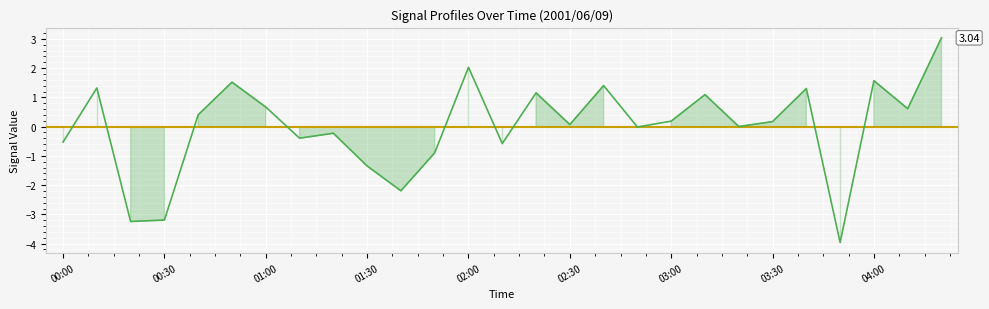

What is the difference between the maximum and minimum values?

7.0